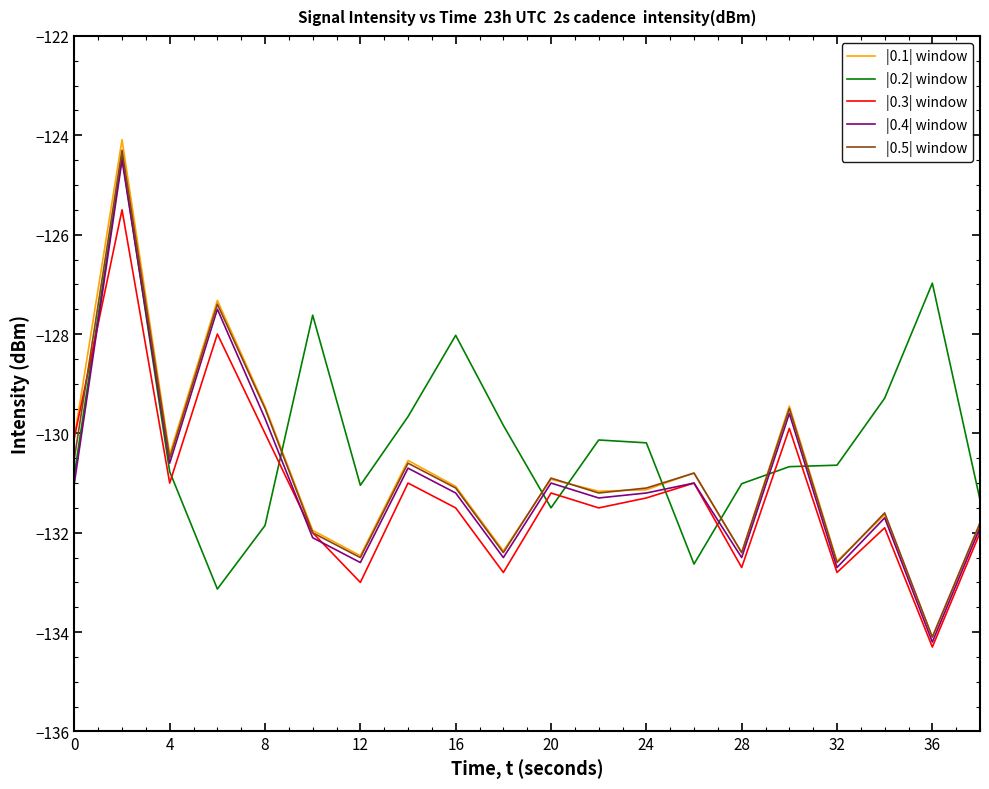

Which series has the widest spread of values?

|0.1| window